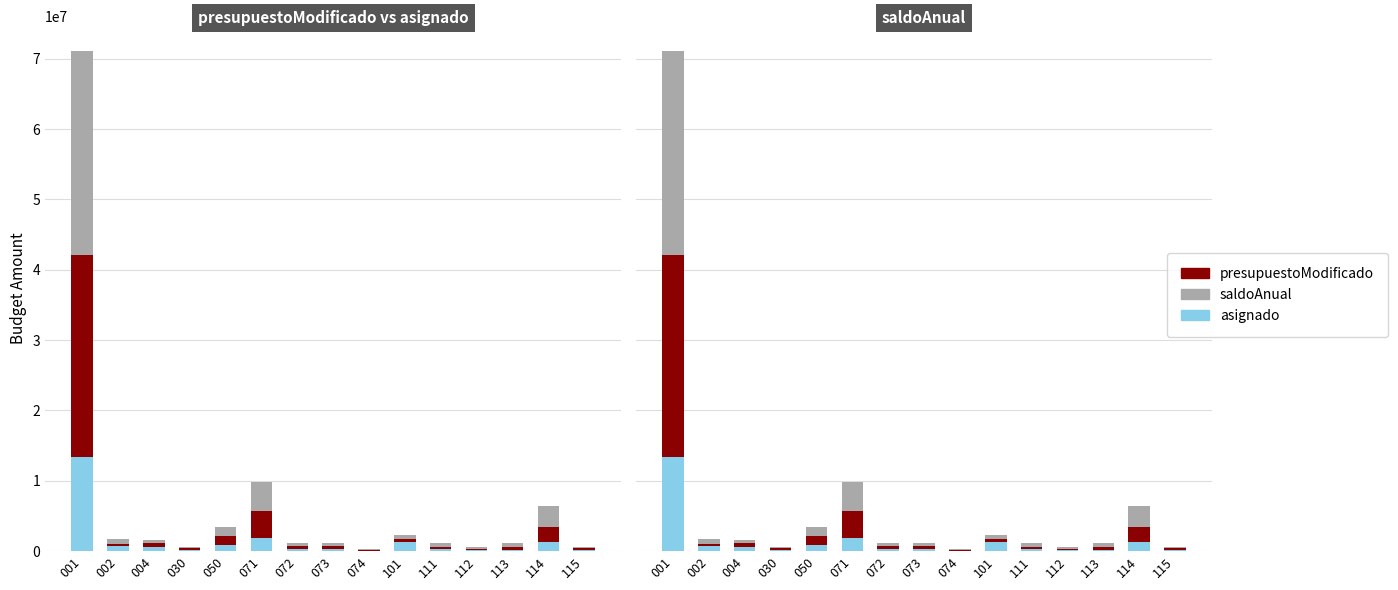

Reading left to right, list all the values displayed in this chart.

presupuestoModificado: 001=42104555	002=1047213	004=1102293	030=374400	050=2096082	071=5702785	072=665091	073=665091	074=133019	101=1751141	111=647357	112=332198	113=582355	114=3482102	115=394457
saldoAnual: 001=29008745	002=658520	004=474960	030=267500	050=1370170	071=4158053	072=488487	073=496222	074=100991	101=468368	111=508444	112=258622	113=517742	114=2985249	115=237647
asignado: 001=13446893	002=656487	004=638428	030=122200	050=798094	071=1910708	072=229157	073=230525	074=45751	101=1287713	111=272582	112=143998	113=197355	114=1263555	115=202254